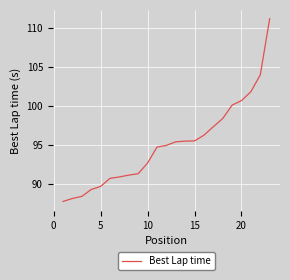

Is this an area chart (filled region under the line)?

No